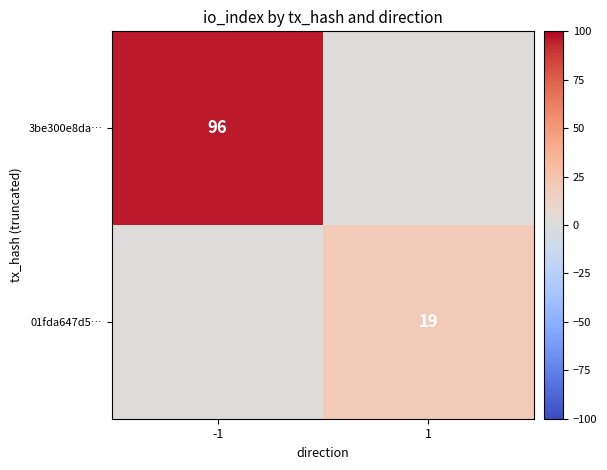

Is the value of 3be300e8da… at -1 greater than the value of 01fda647d5… at 1?

Yes